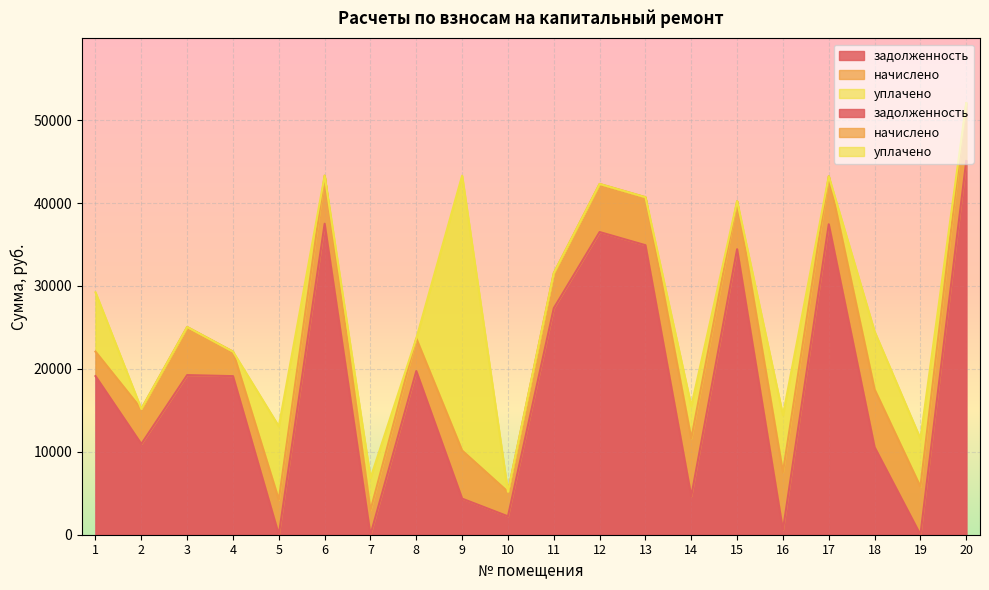

Rank the series at 17 from highest to lowest value.

задолженность, начислено, уплачено